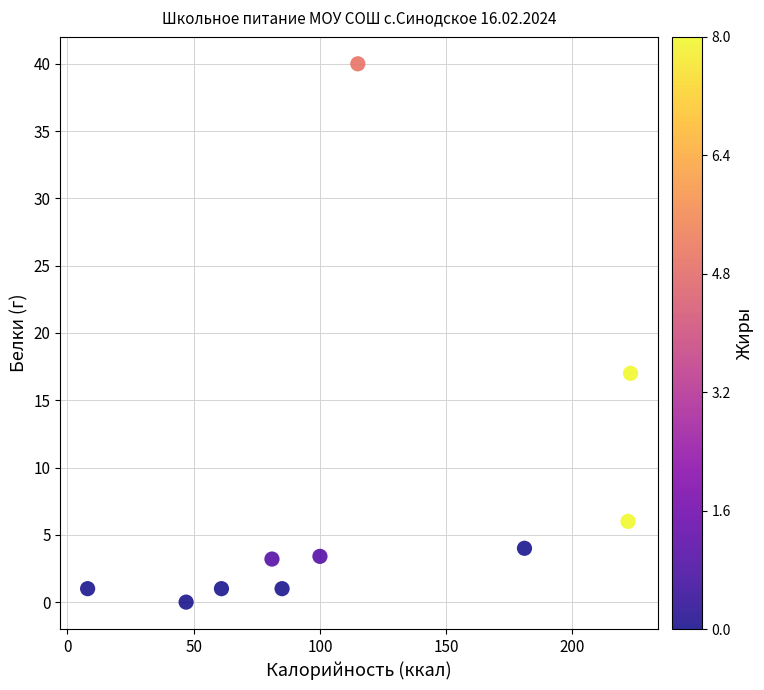

What is the range of Y values (max minus min)?

40.0